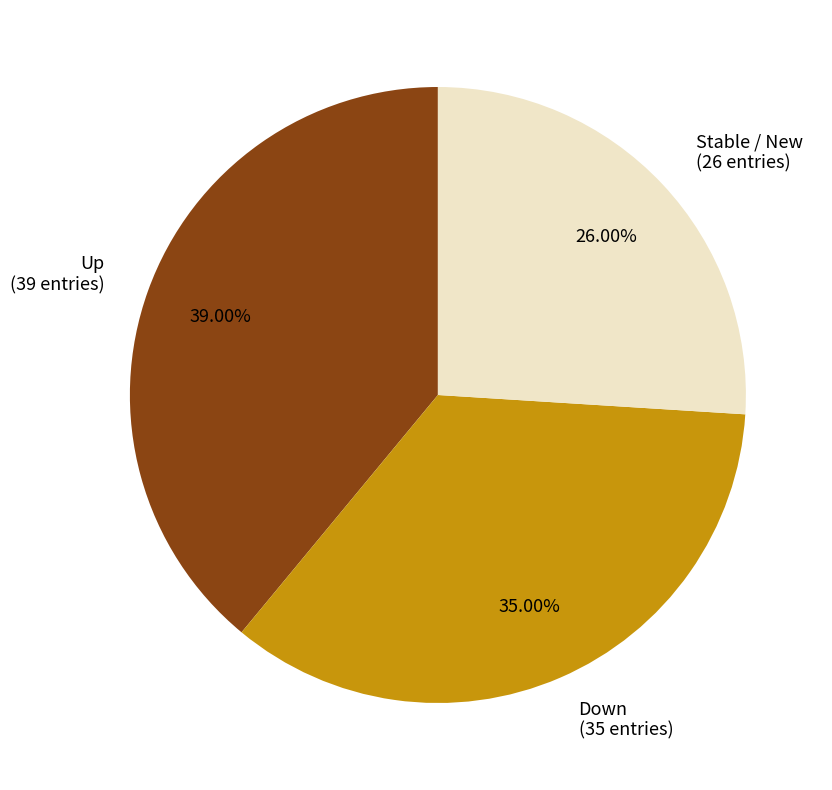

Which has a higher value, Stable / New (26 entries) or Up (39 entries)?

Up (39 entries)